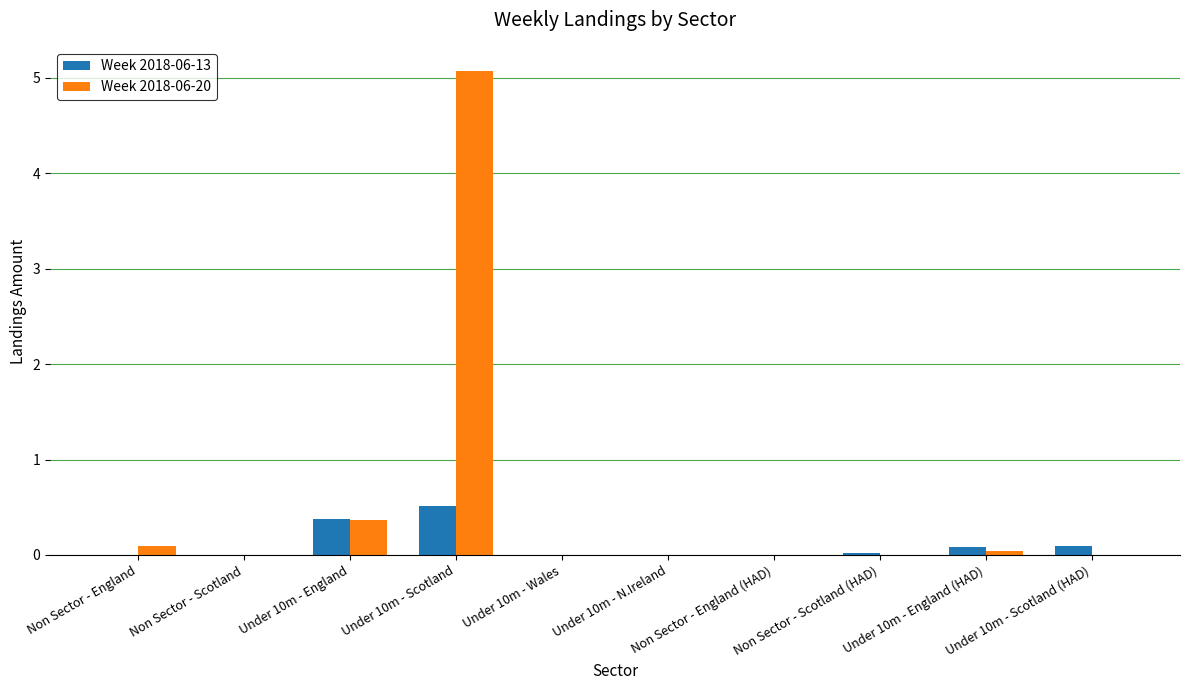

What is the highest value of the Week 2018-06-13 series?

0.5